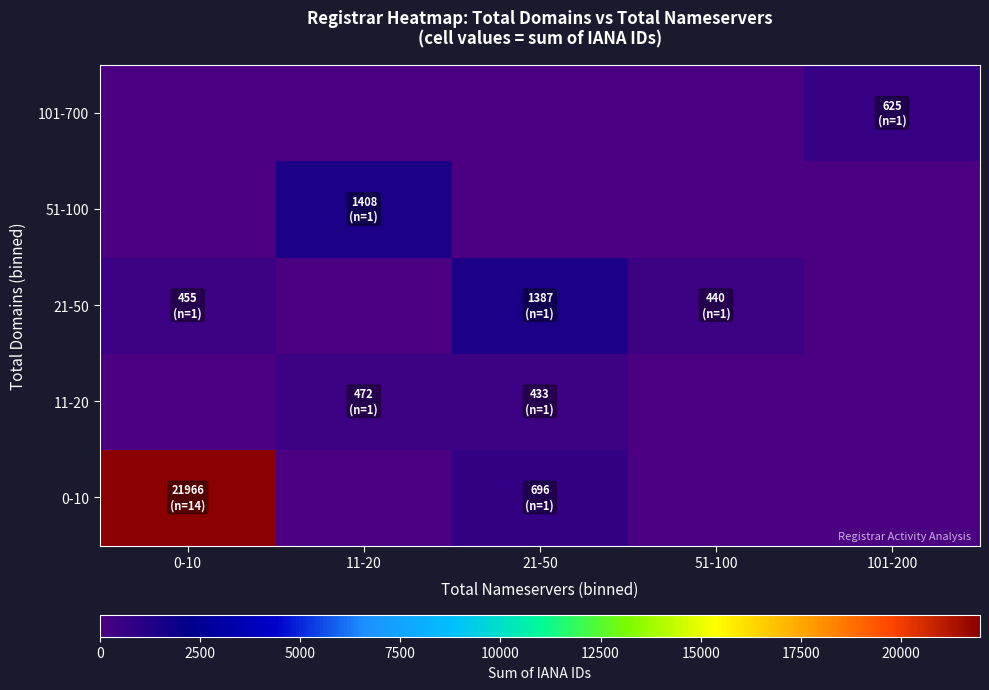

How many values in 21-50 are above zero?

3